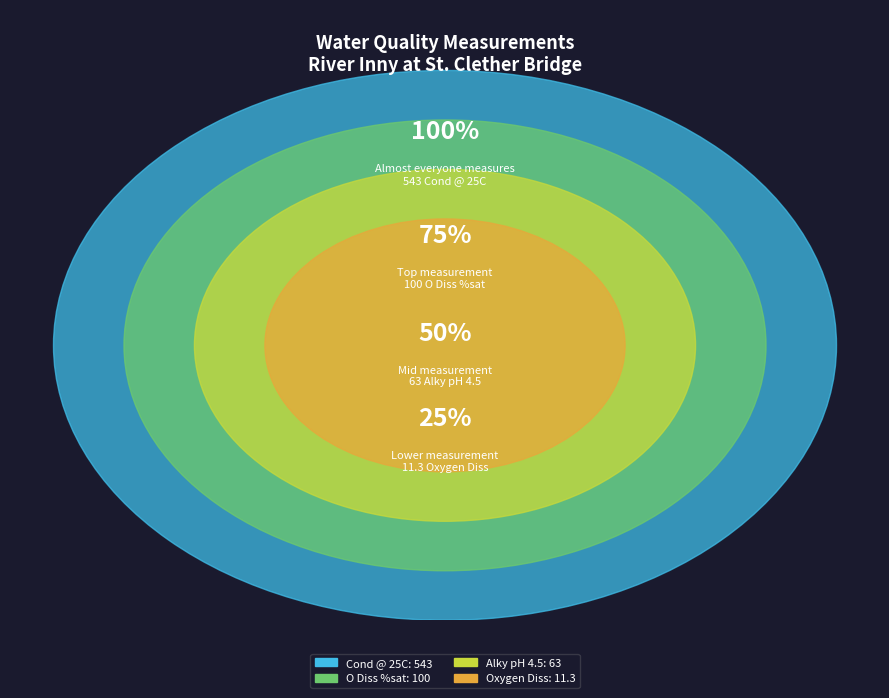

Which category accounts for the majority?

Cond @ 25C